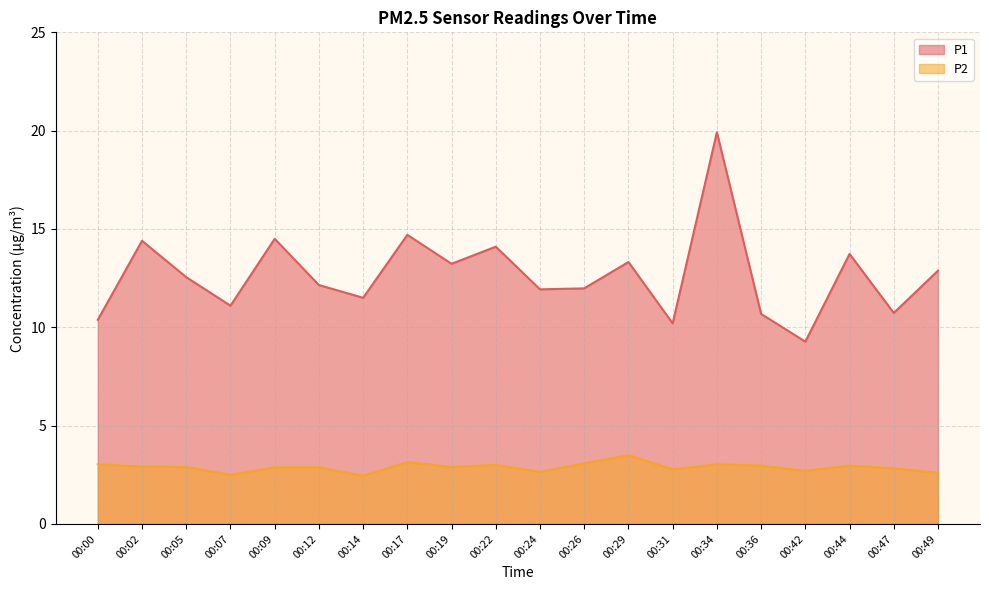

Reading left to right, transcribe all the data shown in this chart.

P1: 10.4	14.4	12.6	11.1	14.5	12.2	11.5	14.7	13.2	14.1	11.9	12.0	13.3	10.2	19.9	10.7	9.3	13.7	10.7	12.9
P2: 3.0	2.9	2.9	2.5	2.9	2.9	2.5	3.1	2.9	3.0	2.6	3.1	3.5	2.8	3.0	3.0	2.7	3.0	2.8	2.6